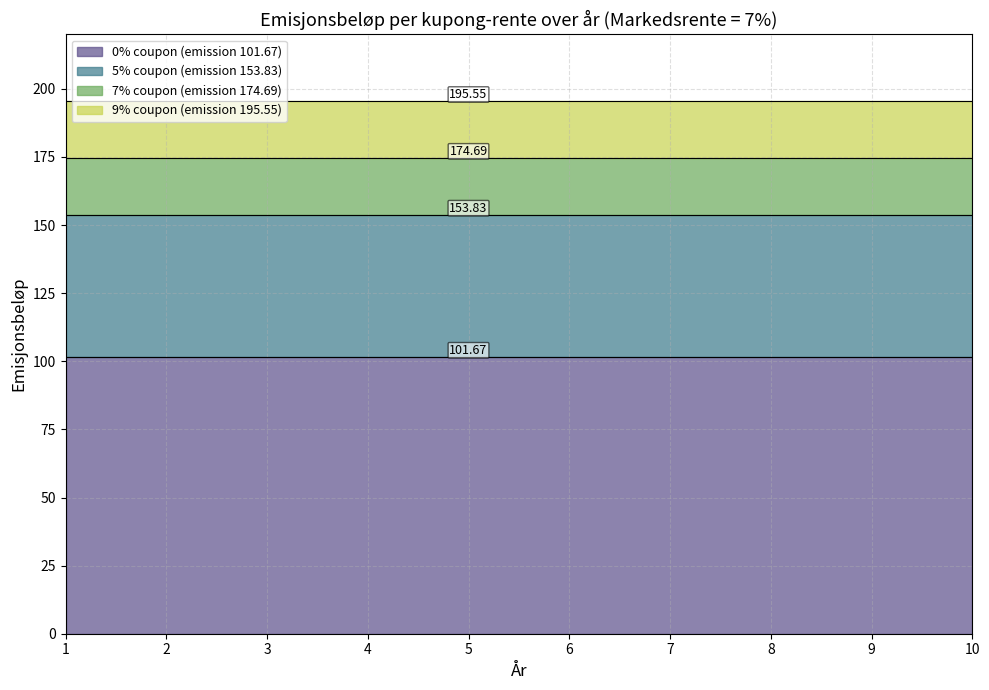

True or false: 0% coupon (emission 101.67) and 5% coupon (emission 153.83) intersect in this chart.

False